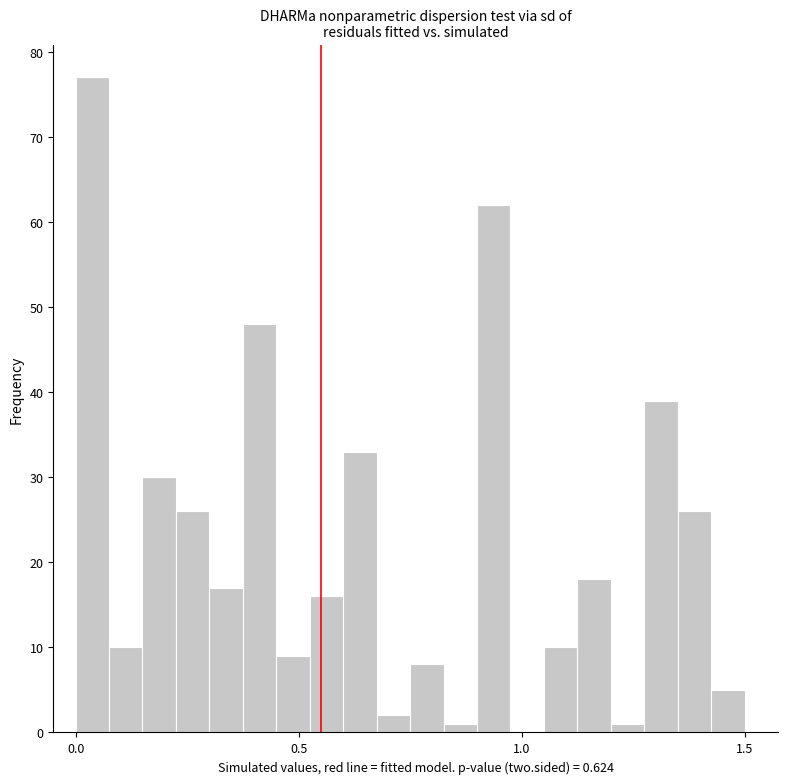

Around what value on the x-axis is the tallest bar? Give the approximate position of its centre, as read against the axis.

0.05